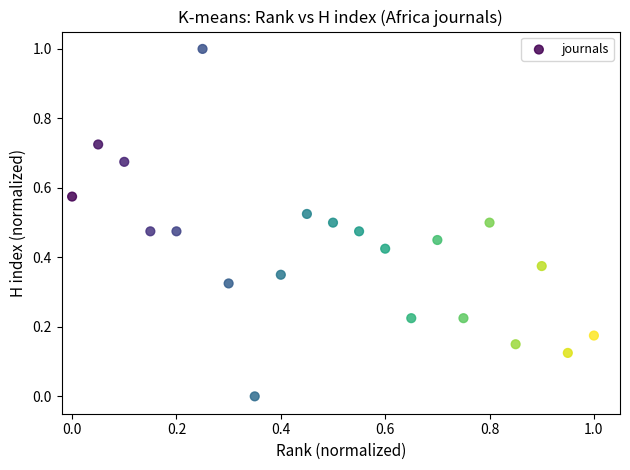

What is the range of X values (max minus min)?

1.0